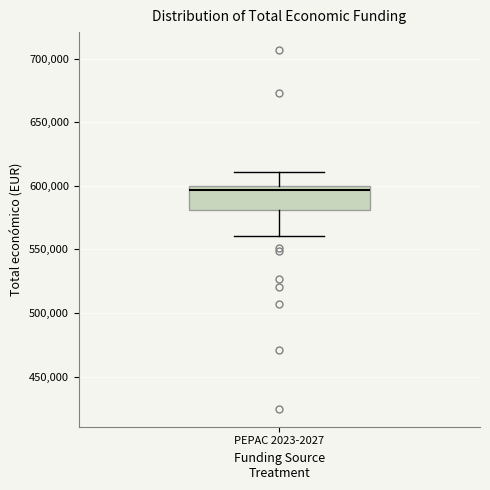

Transcribe this box plot: give where the median line is, the range the box spans, and where the two whiskers end, as read against the y-axis. The values are not printed on the chart, so give them approximately, as read against the axis.

median 595000, box 580000 to 600000, whiskers 560000 to 610000